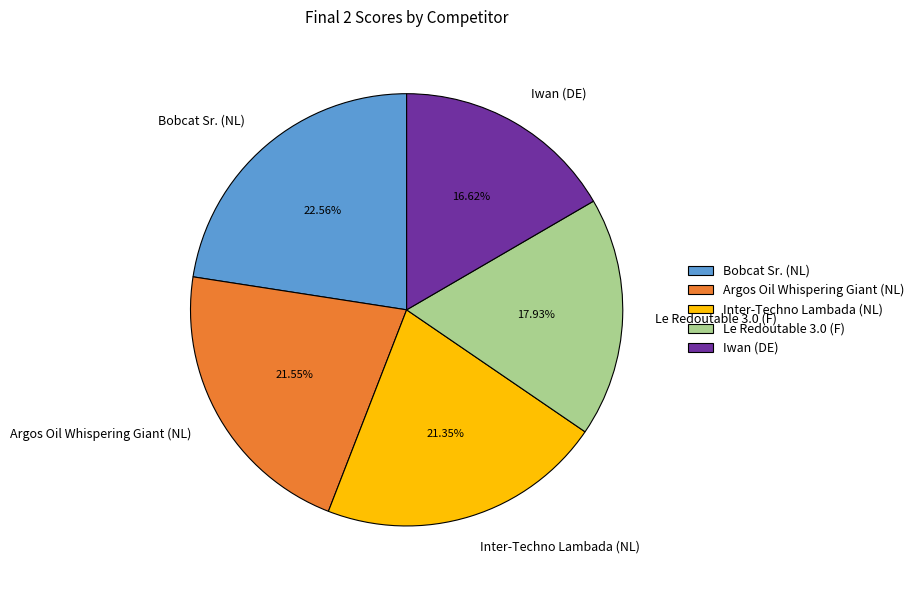

What is the total percentage of Argos Oil Whispering Giant (NL) and Le Redoutable 3.0 (F)?

39.5%